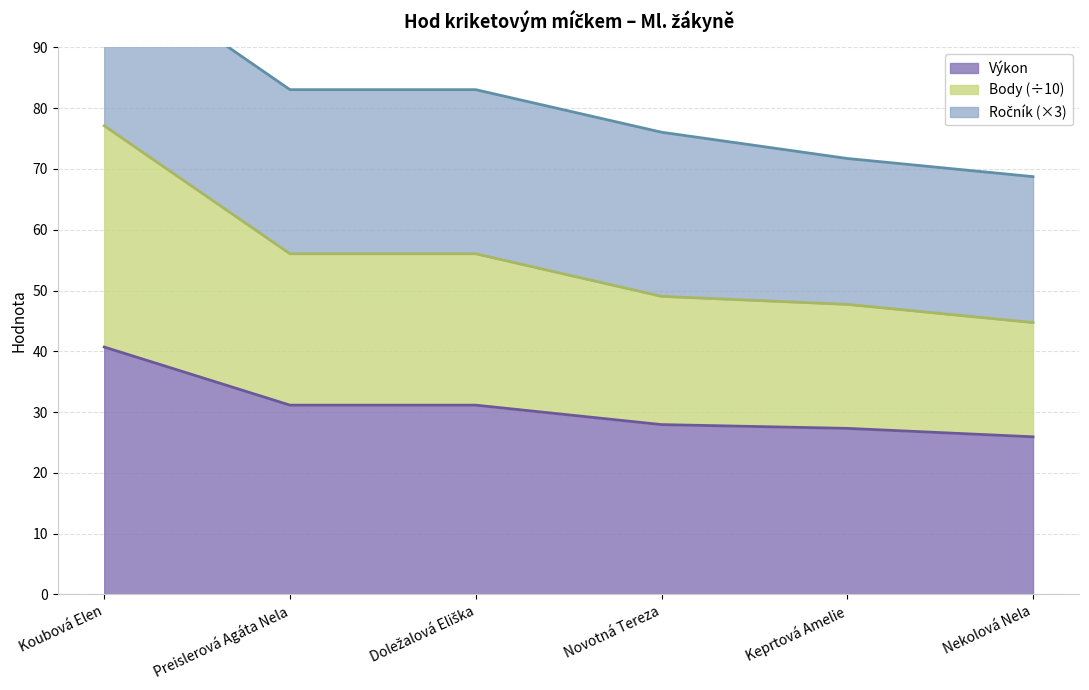

The Výkon series shows 31.1 at Preislerová Agáta Nela. True or false?

True